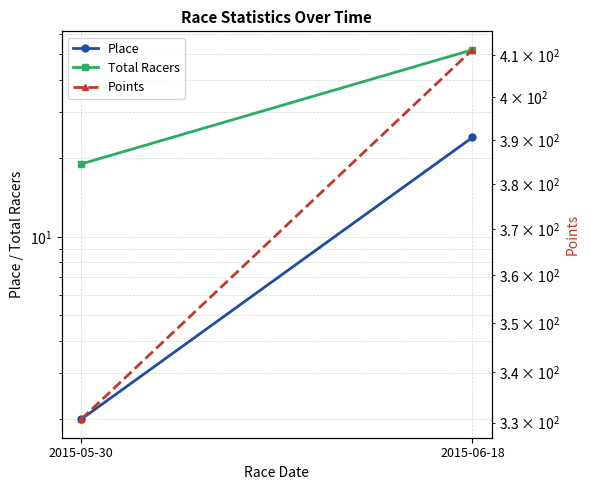

What is the greatest value displayed?

411.3